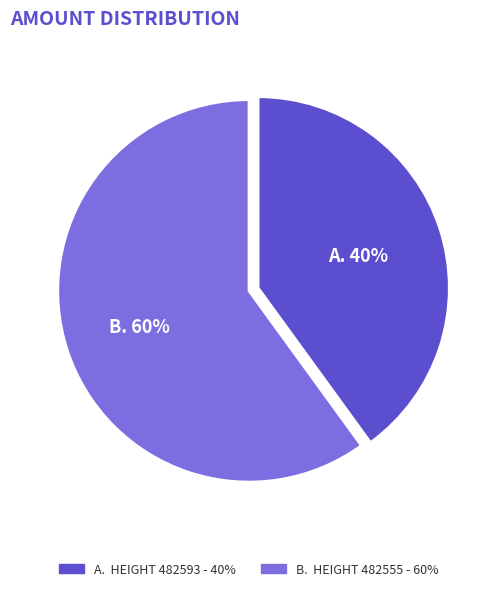

Is there a majority slice in this chart?

Yes